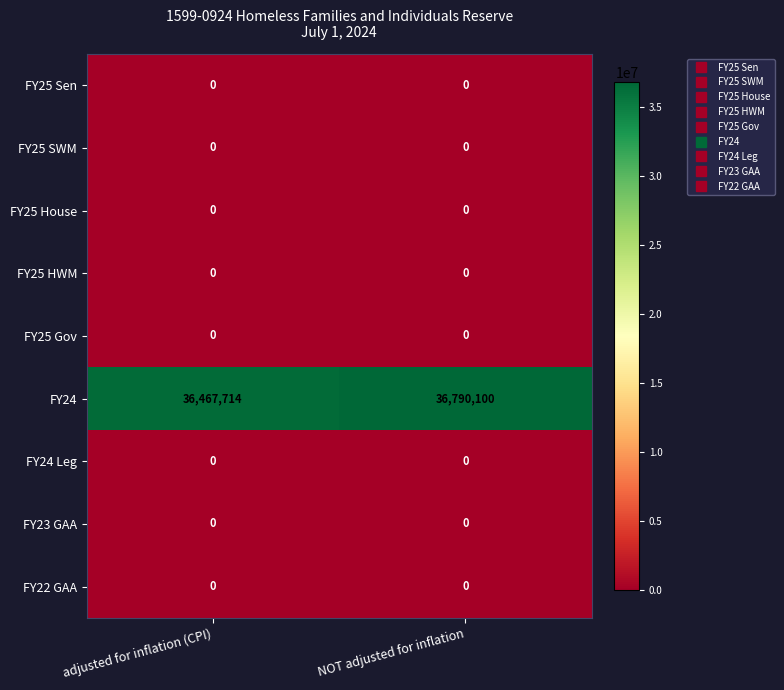

What is the greatest value displayed?

36790100